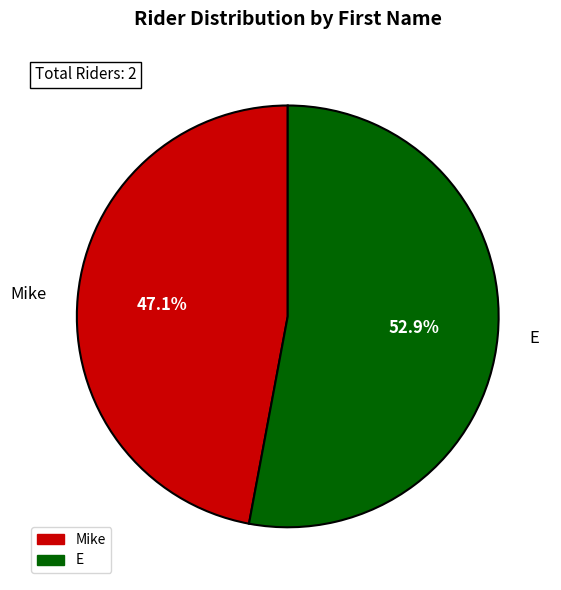

To the nearest percent, what is the average slice percentage?

50%